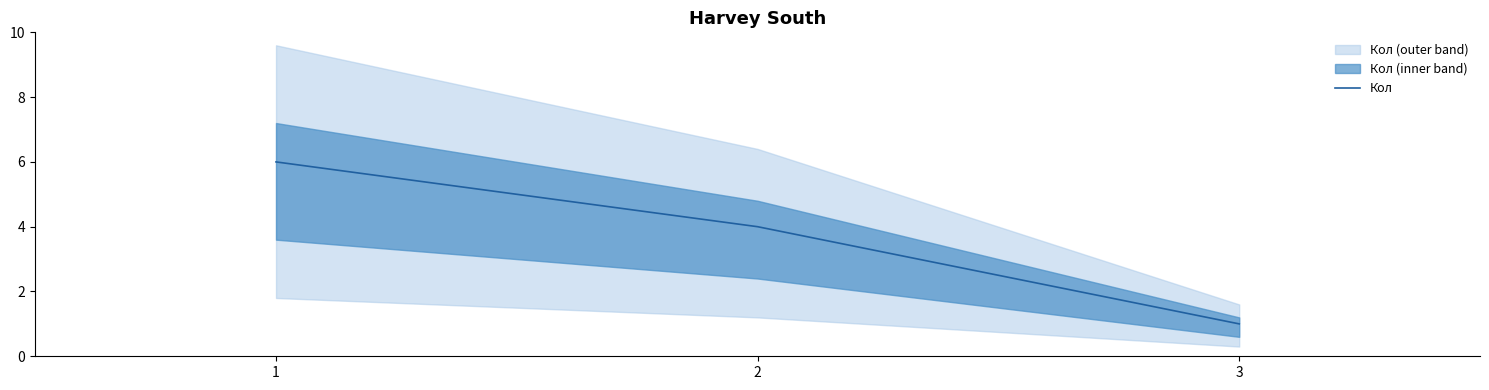

The value at 2 is 4. True or false?

True